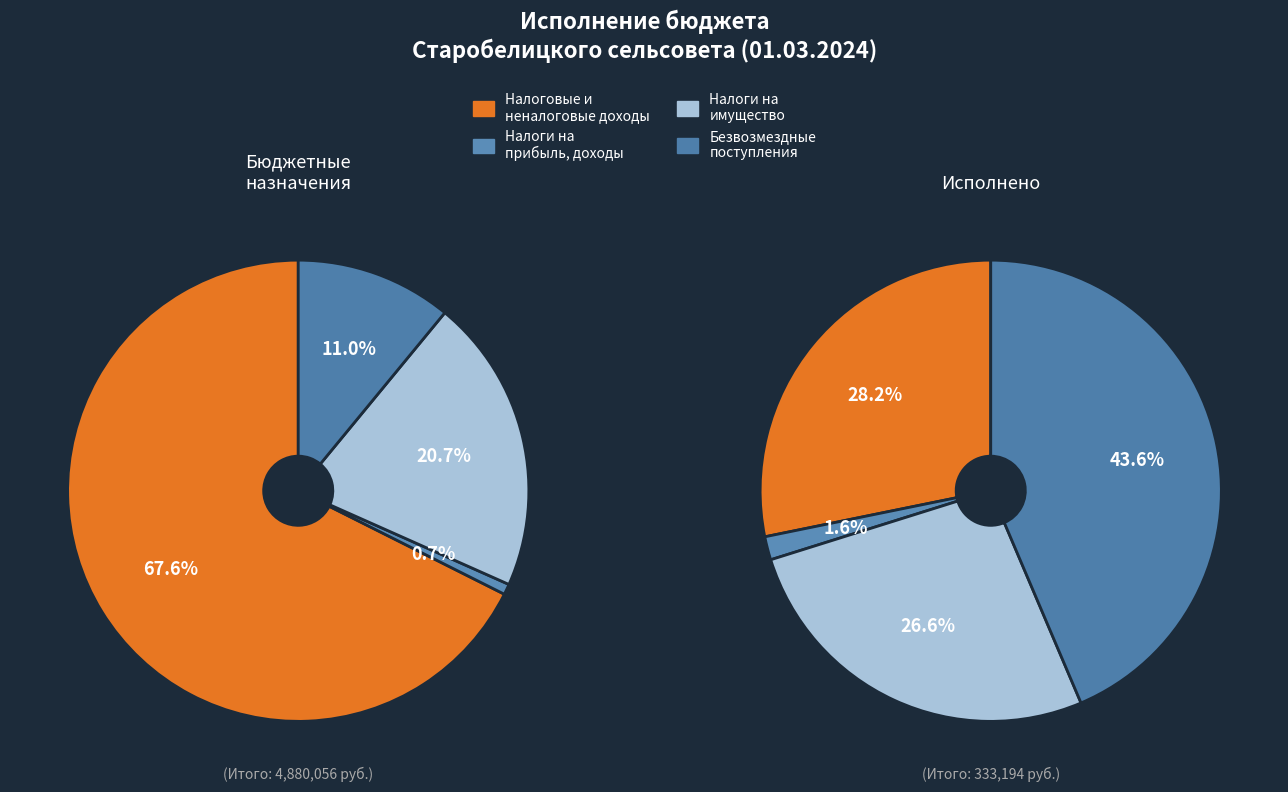

What is the largest slice in the pie chart?

БЕЗВОЗМЕЗДНЫЕ ПОСТУПЛЕНИЯ